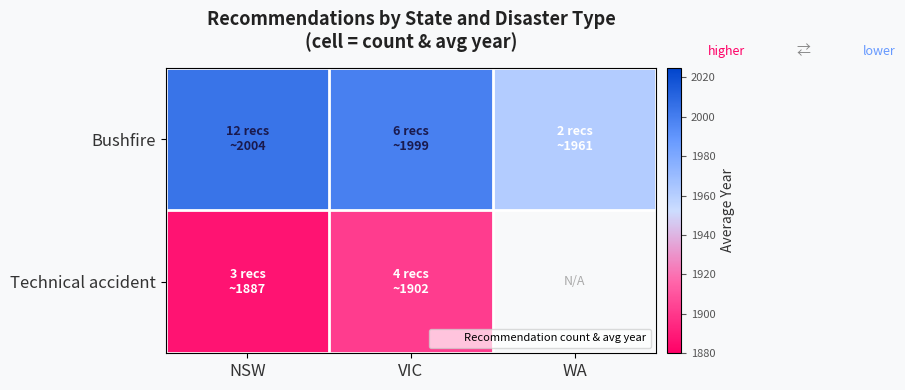

At which label is Technical accident closest to 1894?

NSW